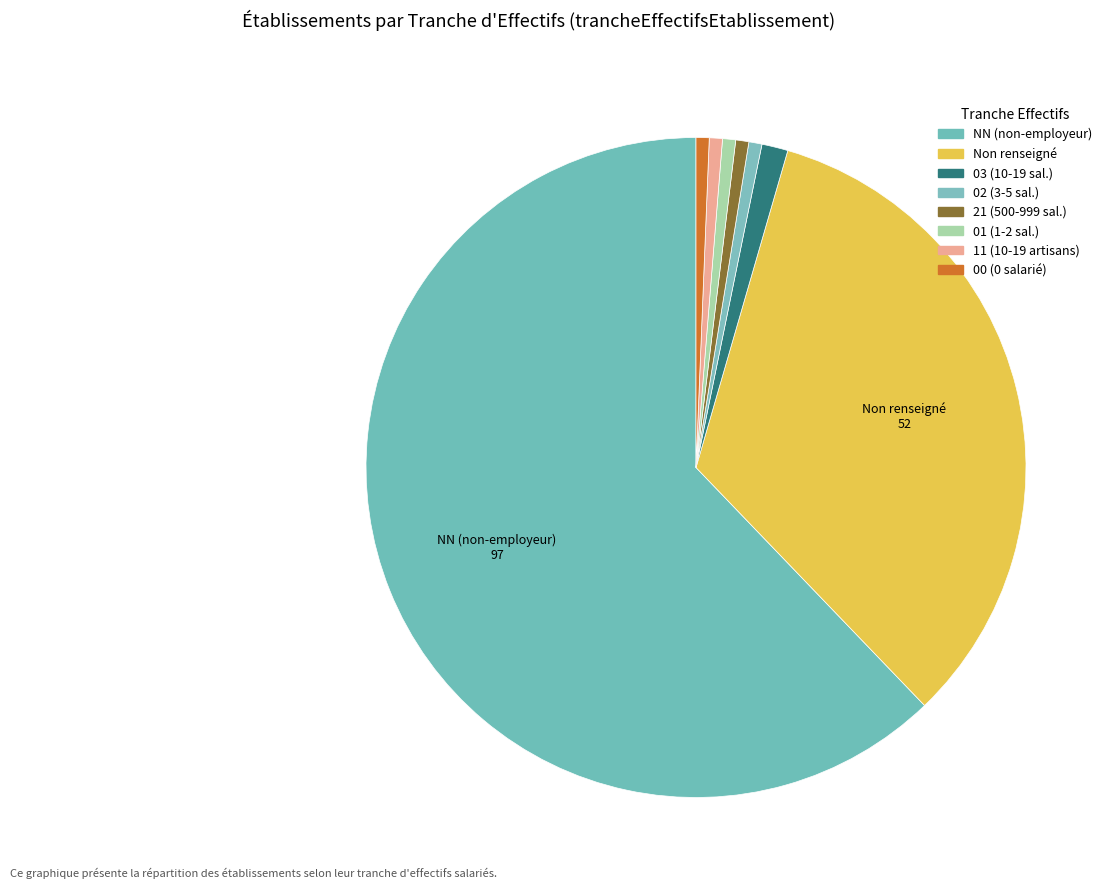

Count the number of slices in the pie.

8